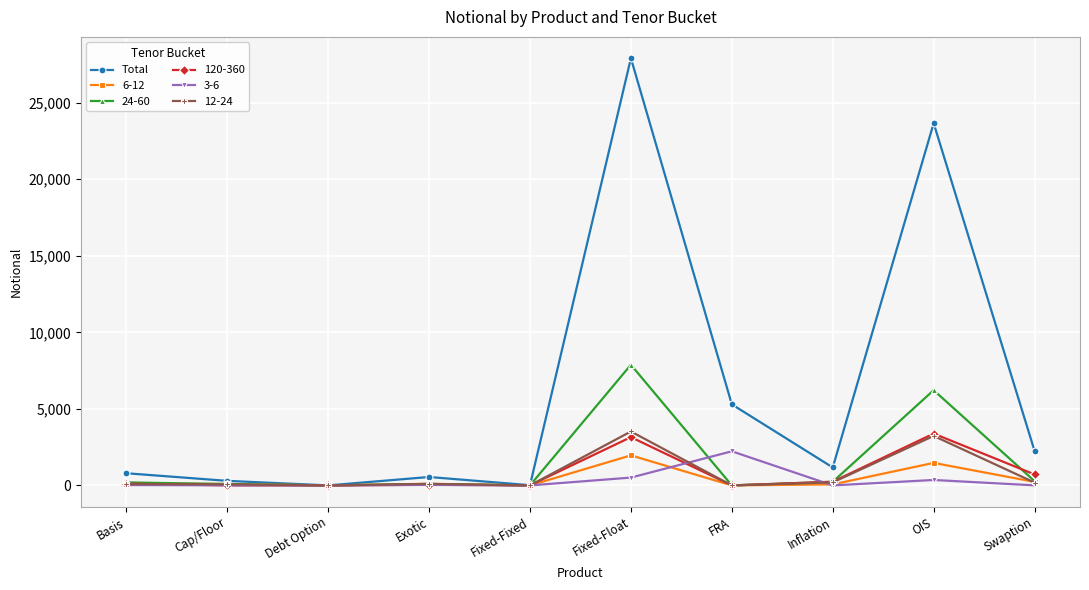

Which series has the widest spread of values?

Total